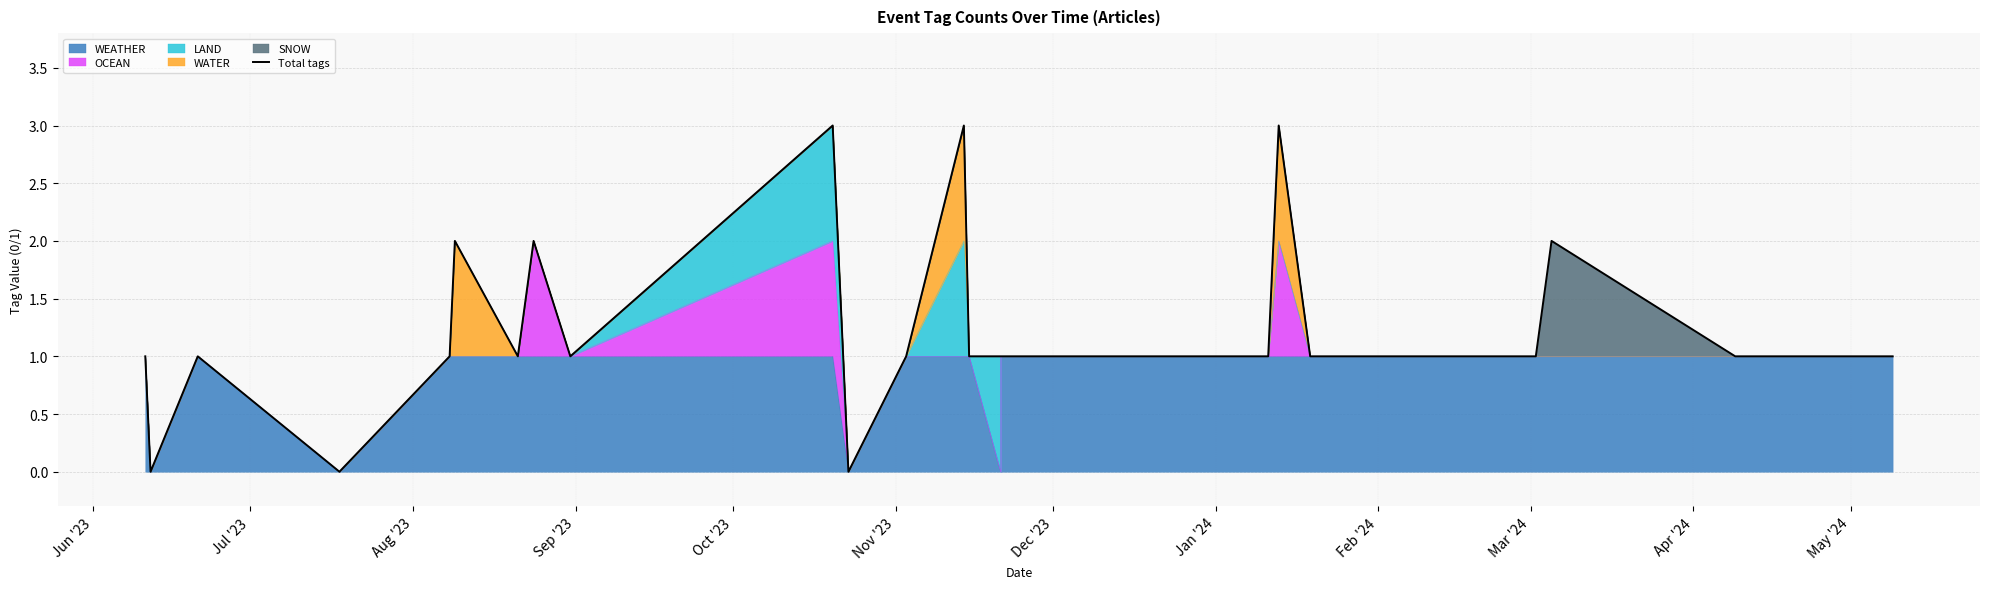

Does the chart display data point markers on the line(s)?

No